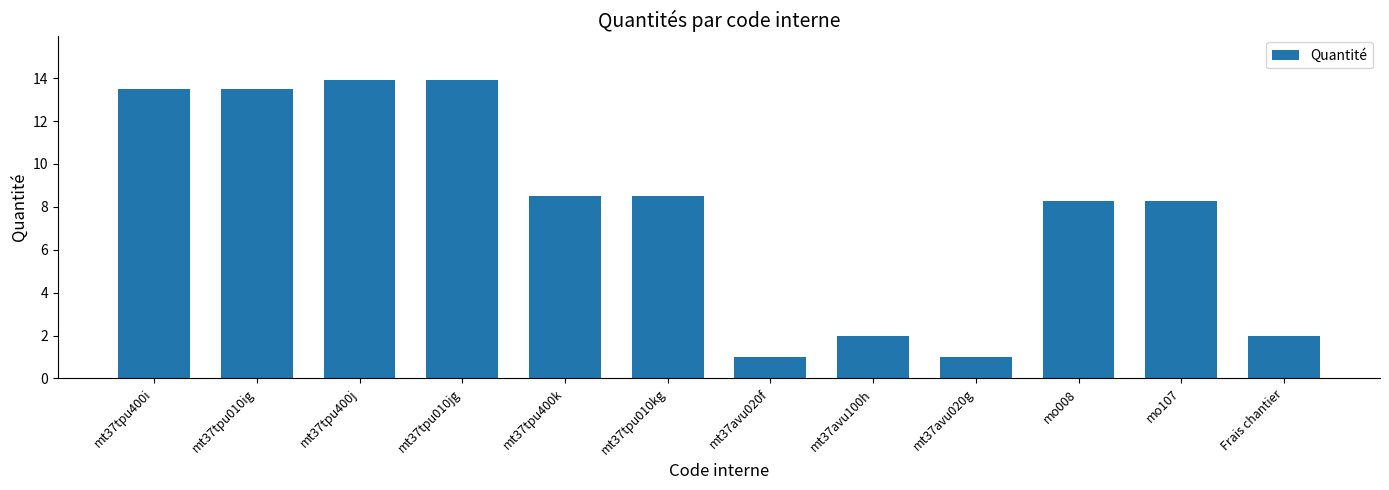

What is the smallest value displayed?

1.0